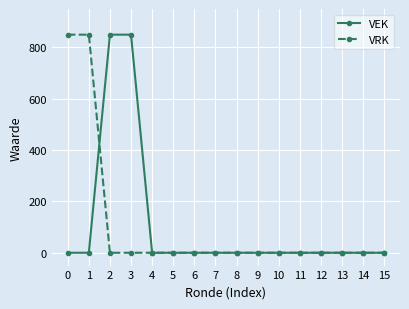

What is the maximum value for VEK?

850